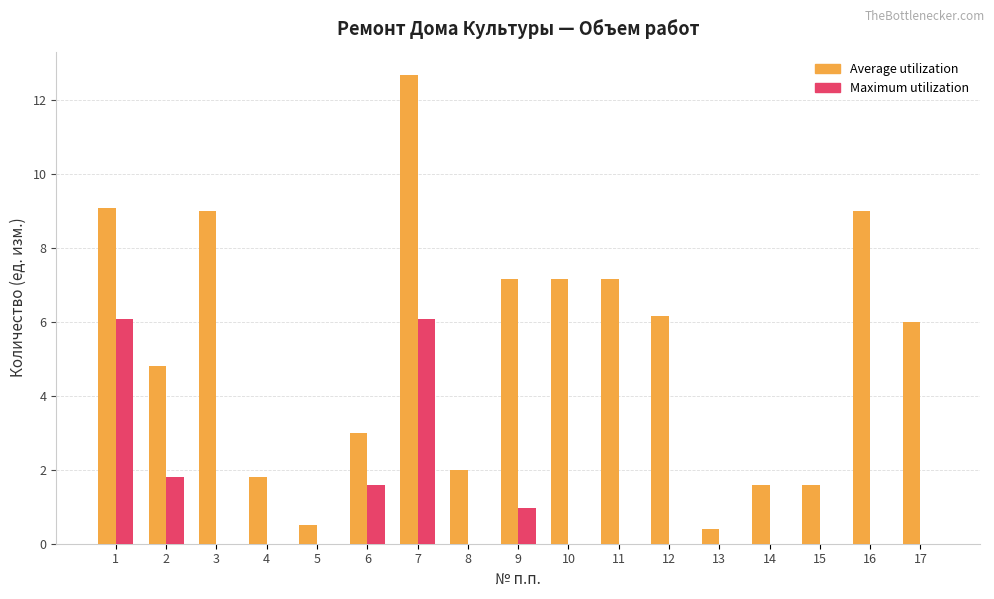

Reading right to left, transcribe all the data shown in this chart.

Average utilization: 17=6.0	16=9.0	15=1.6	14=1.6	13=0.4	12=6.2	11=7.2	10=7.2	9=7.2	8=2.0	7=12.7	6=3.0	5=0.5	4=1.8	3=9.0	2=4.8	1=9.1
Maximum utilization: 17=0.0	16=0.0	15=0.0	14=0.0	13=0.0	12=0.0	11=0.0	10=0.0	9=1.0	8=0.0	7=6.1	6=1.6	5=0.0	4=0.0	3=0.0	2=1.8	1=6.1